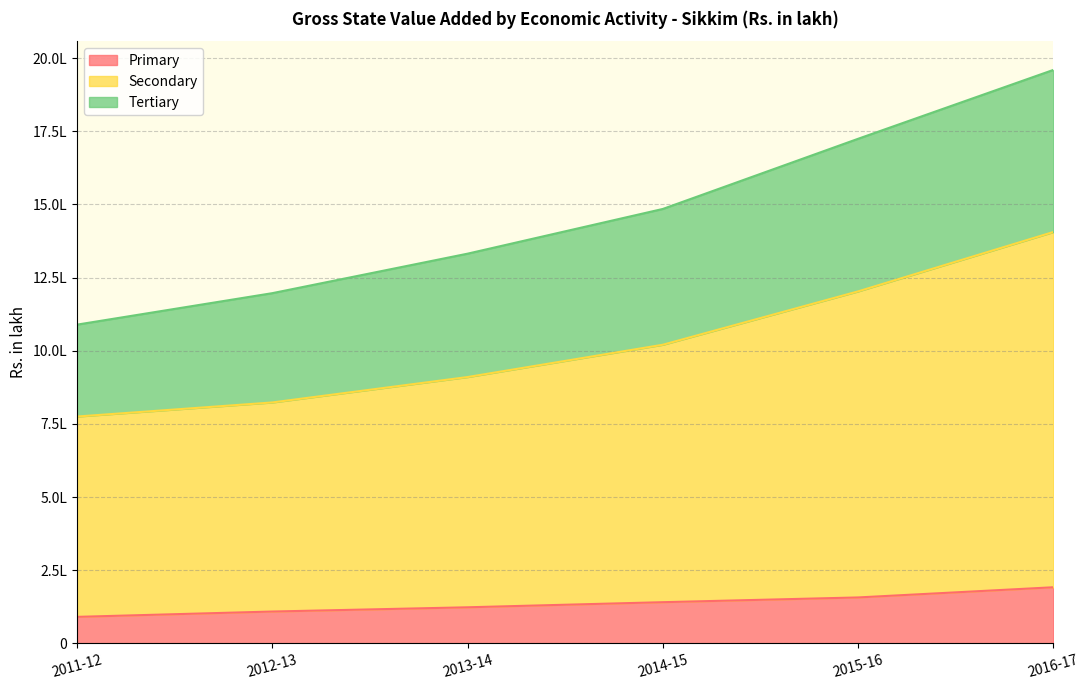

True or false: Secondary and Primary cross at least once.

False